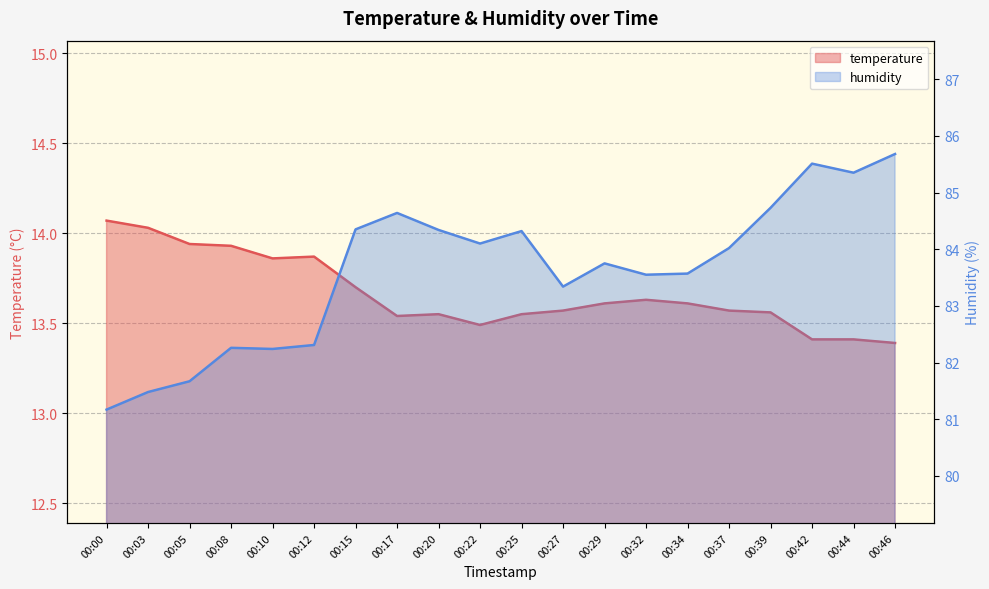

Which series has the widest spread of values?

humidity